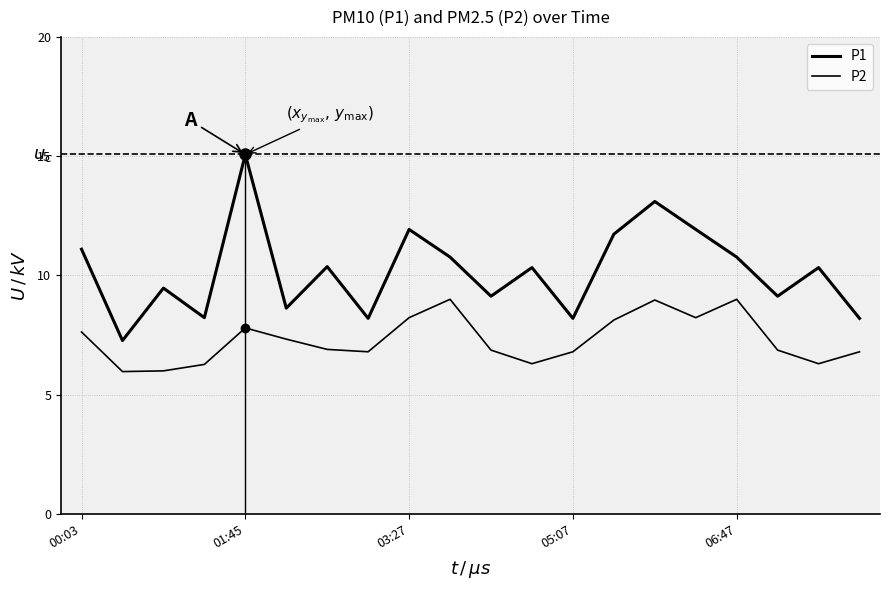

How many lines are shown in the chart?

2